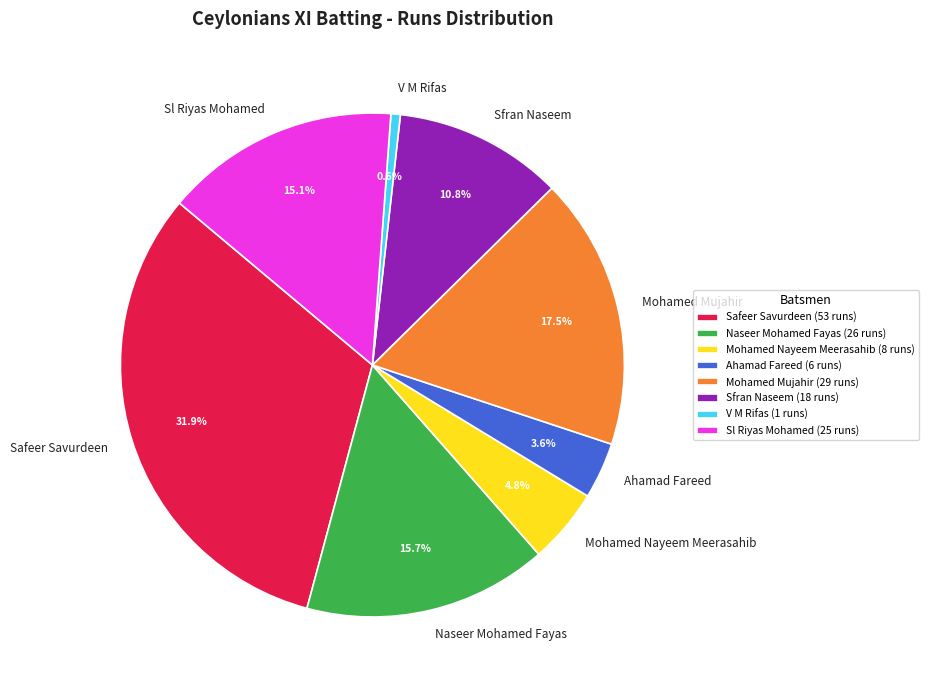

What is the largest slice in the pie chart?

Safeer Savurdeen